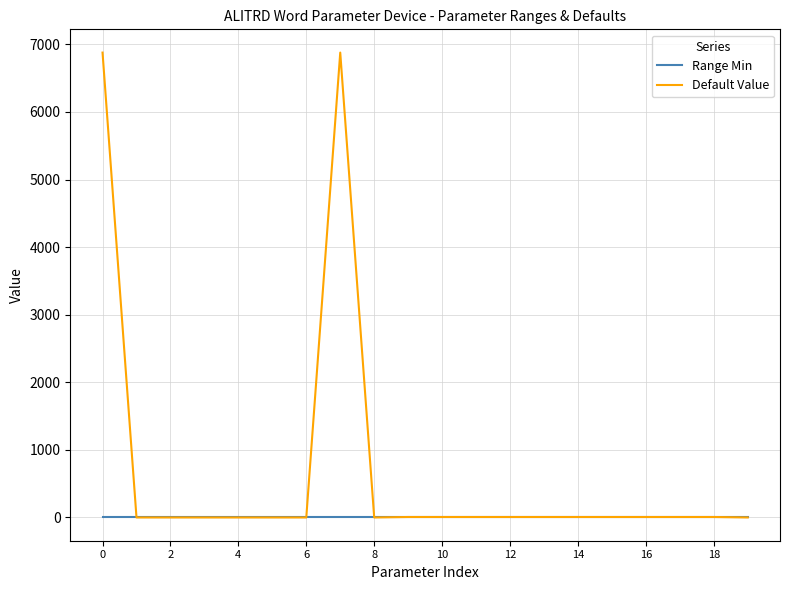

Rank the series by their average value, from highest to lowest.

Default Value, Range Min